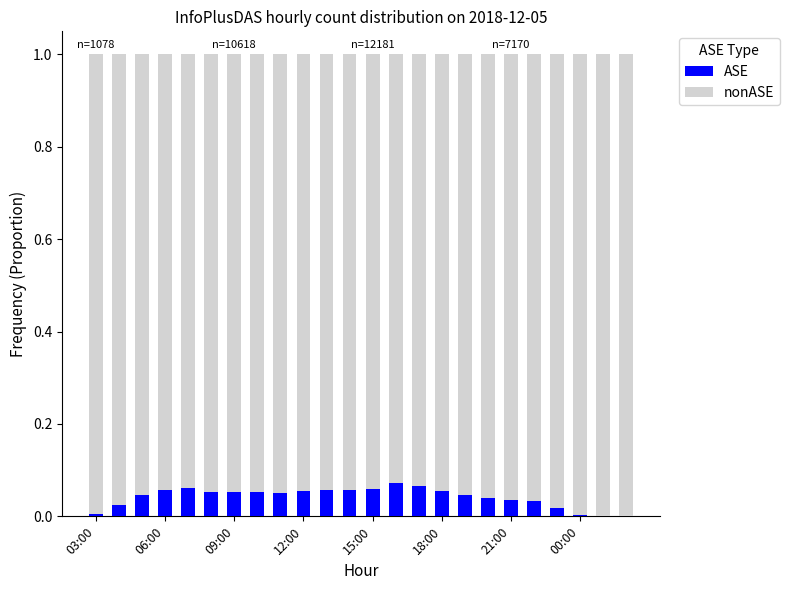

Are the bars grouped side by side (vs. stacked)?

No